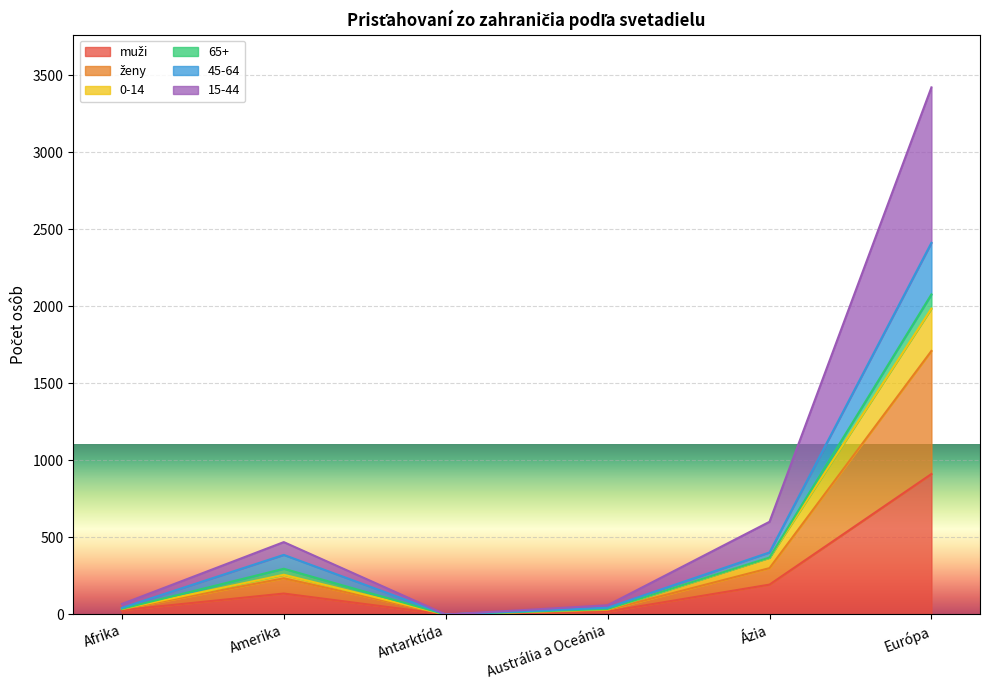

At which category is the sum across all series the highest?

Európa